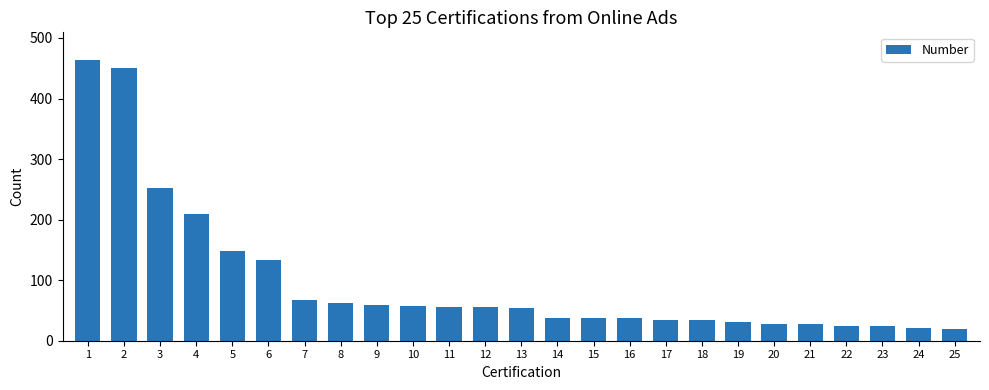

What is the sum of all values?

2428